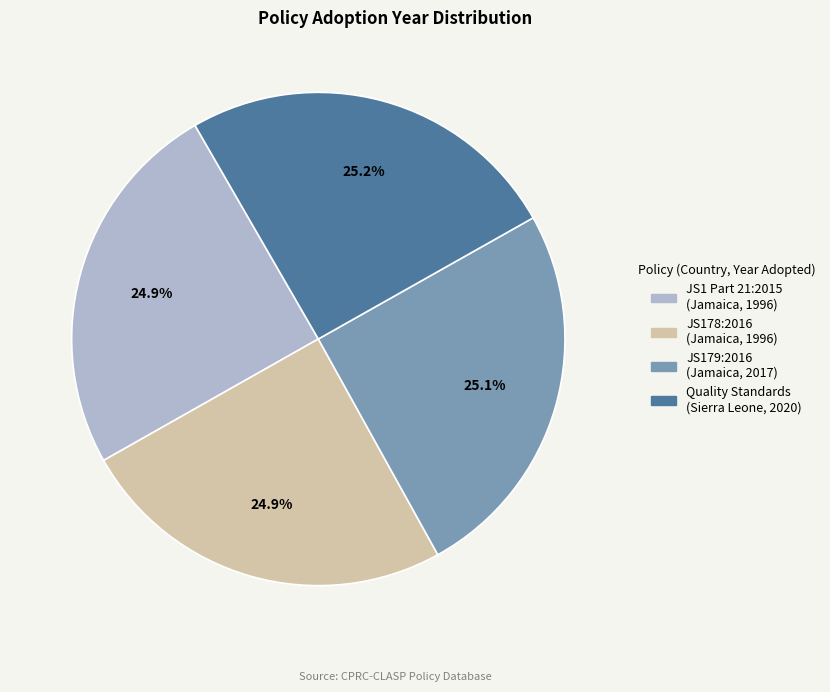

Is there a majority slice in this chart?

No